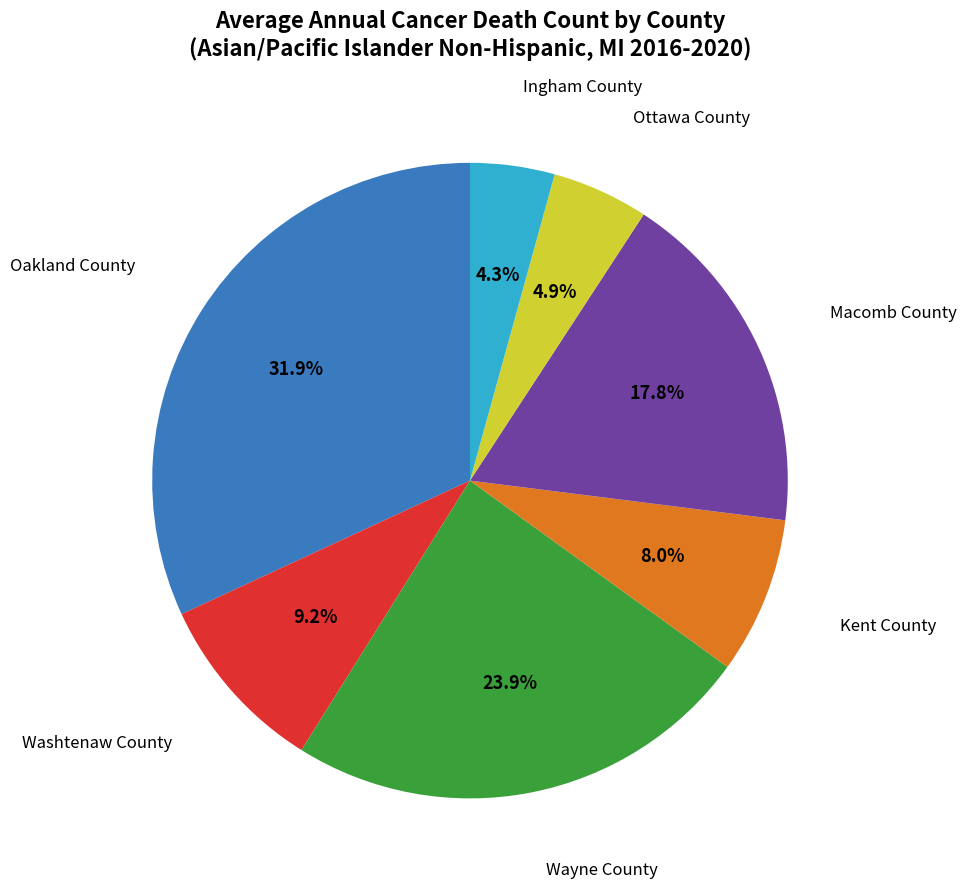

Does any single category account for the majority?

No